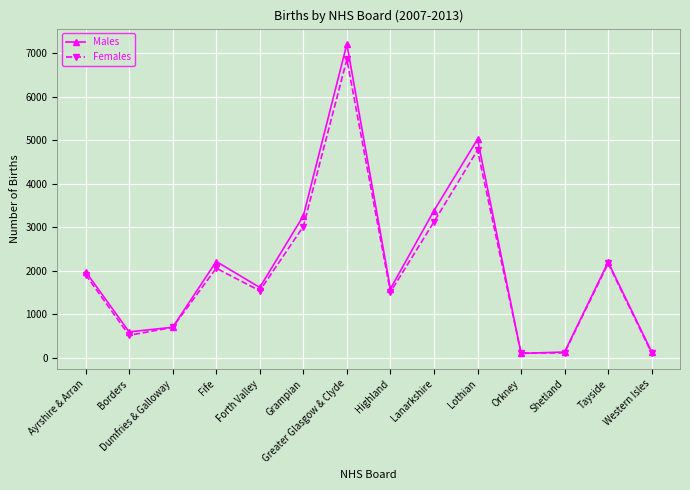

Is it true that Males equals 1615 at Forth Valley?

True